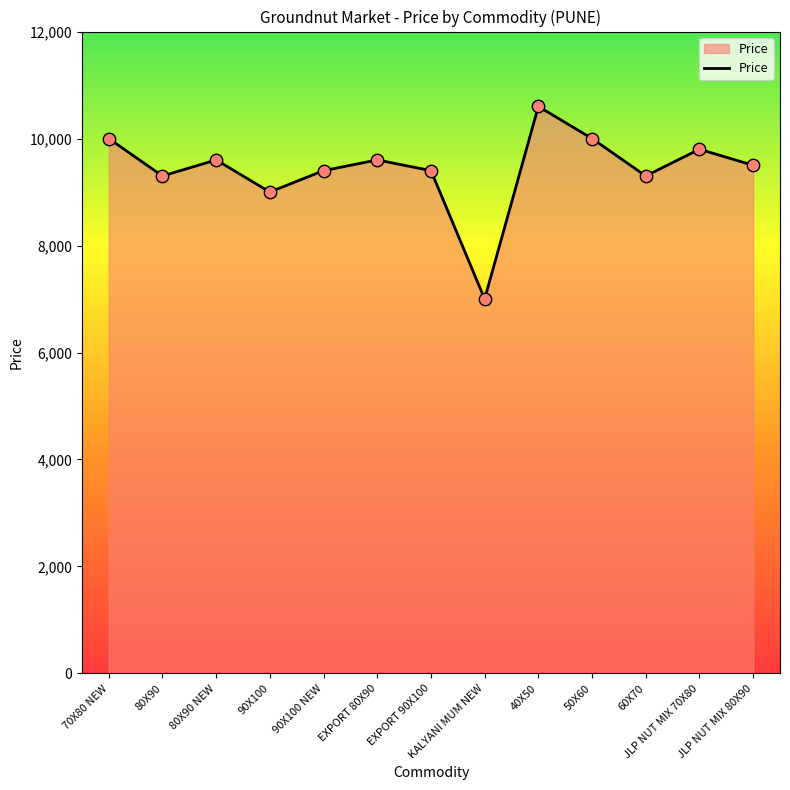

What is the change in value from 80X90 NEW to 60X70?

-300